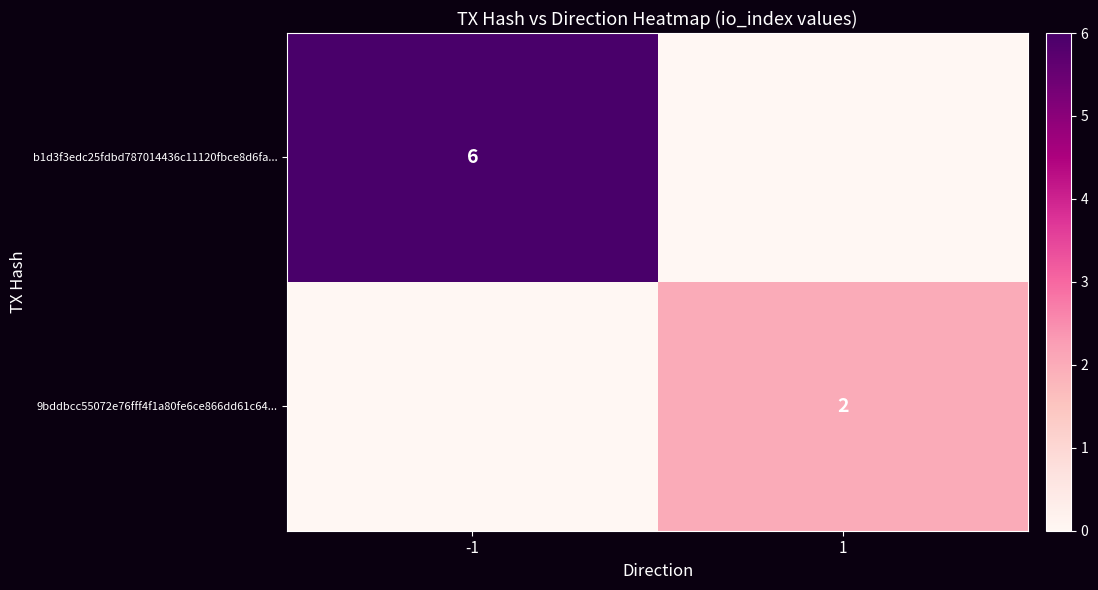

Is it true that b1d3f3edc25fdbd787014436c11120fbce8d6fa... equals 9 at -1?

False